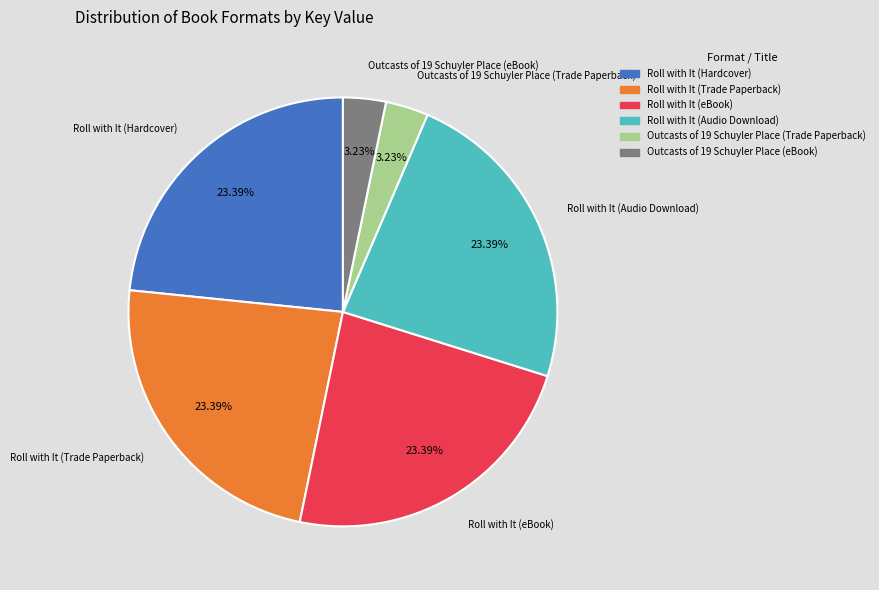

To the nearest percent, what percentage of the pie is Roll with It (Trade Paperback)?

23%